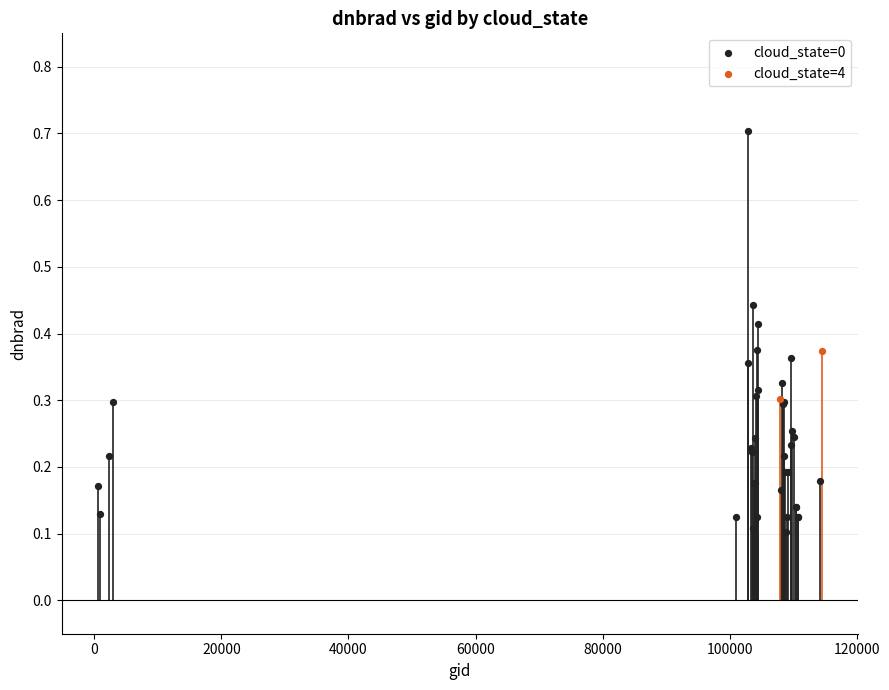

What are all the series names shown in the legend?

cloud_state=0, cloud_state=4